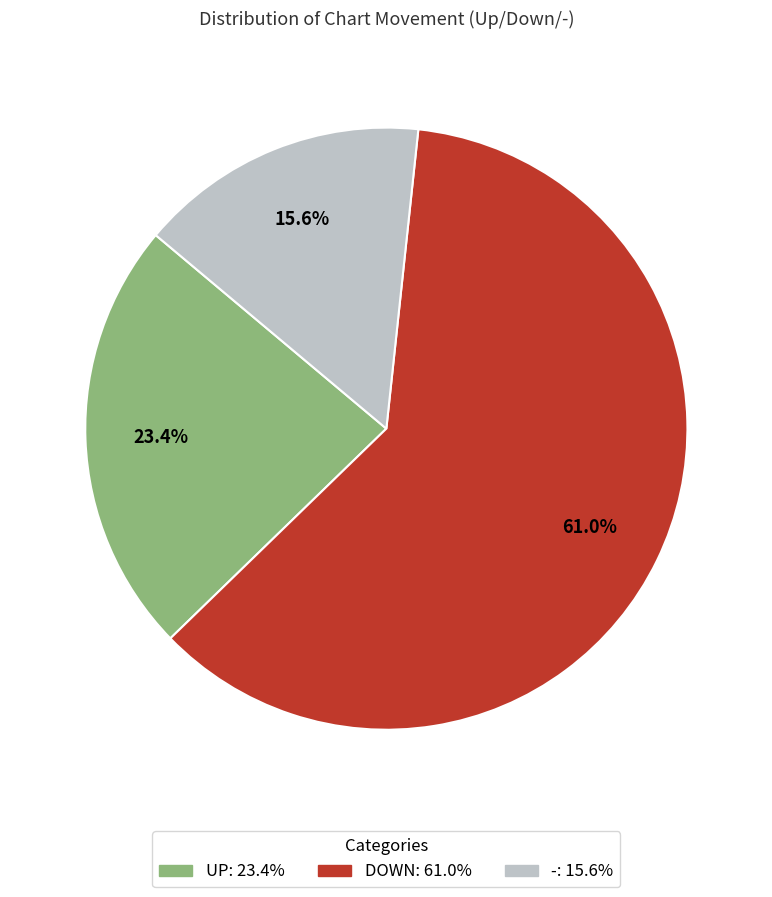

Does DOWN: 61.0% represent more than half of the total?

Yes